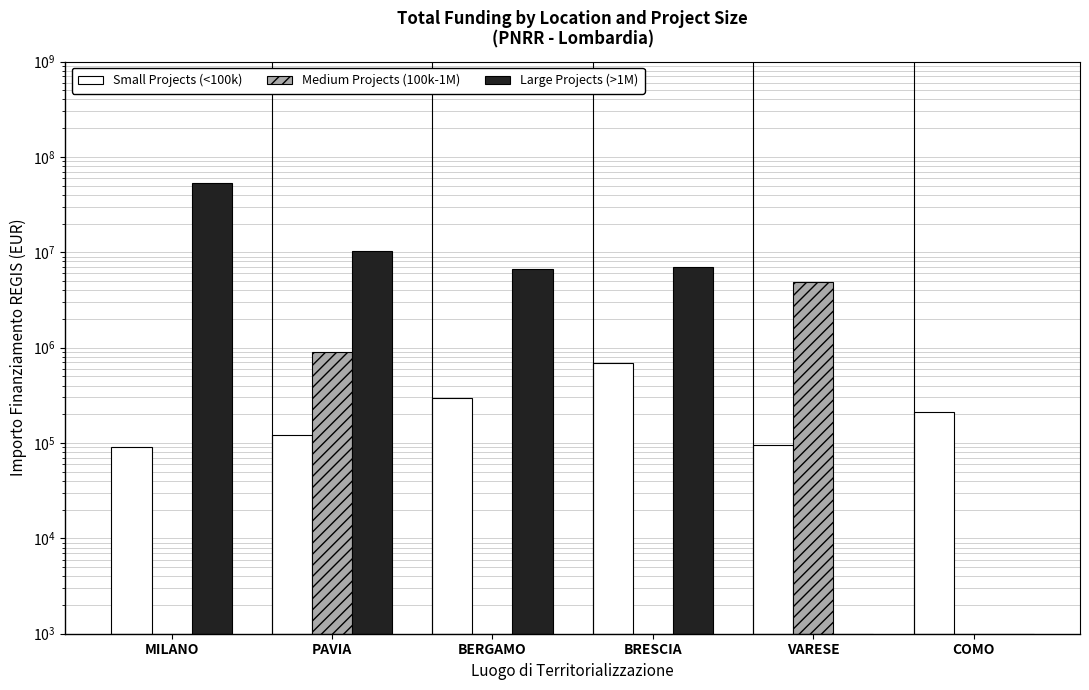

Reading right to left, transcribe all the data shown in this chart.

Small Projects (<100k): COMO=208762.6	VARESE=93652.0	BRESCIA=682502.5	BERGAMO=293570.8	PAVIA=121616.0	MILANO=90268.6
Medium Projects (100k-1M): COMO=0.0	VARESE=4863405.0	BRESCIA=0.0	BERGAMO=0.0	PAVIA=900630.0	MILANO=0.0
Large Projects (>1M): COMO=0.0	VARESE=0.0	BRESCIA=7024917.0	BERGAMO=6664665.0	PAVIA=10267188.0	MILANO=52776945.0